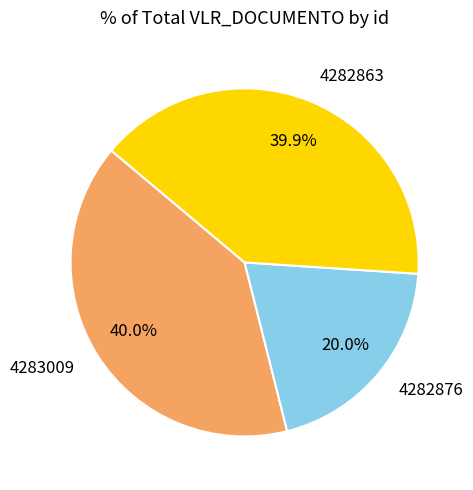

Does any single category account for the majority?

No